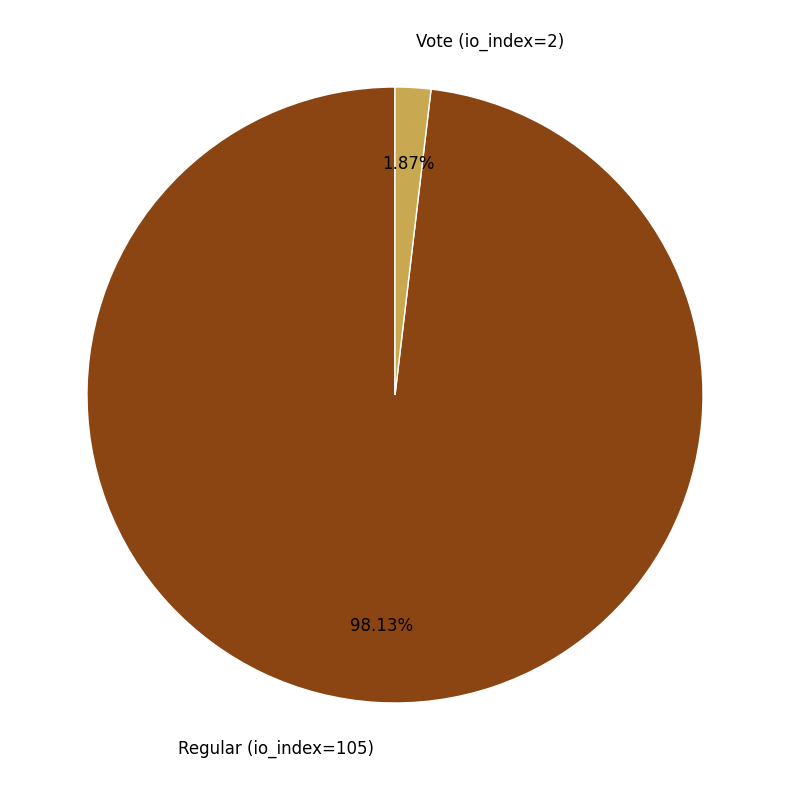

How many segments does this pie chart have?

2